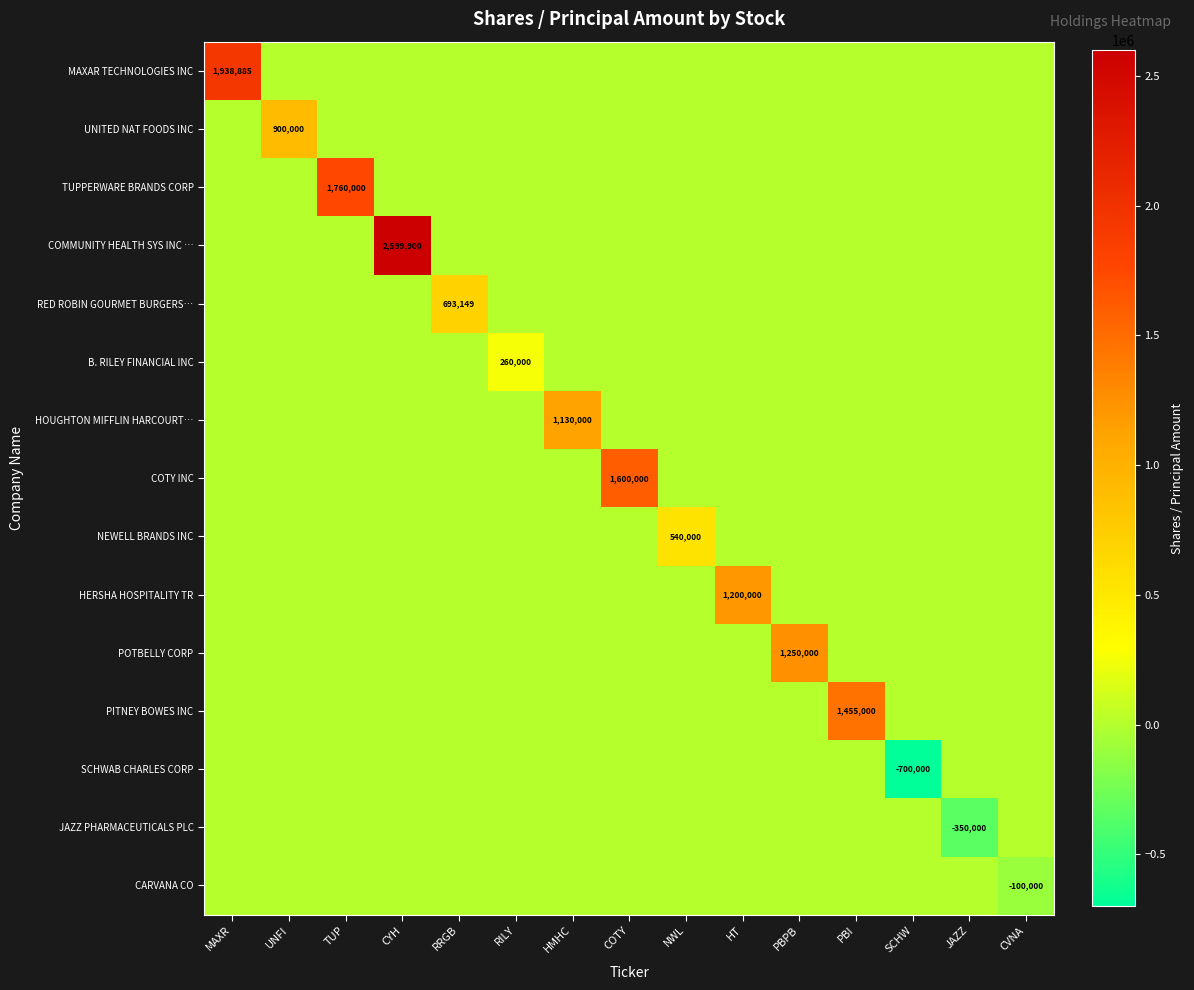

What is the difference between the maximum and minimum values in the MAXAR TECHNOLOGIES INC series?

1938885